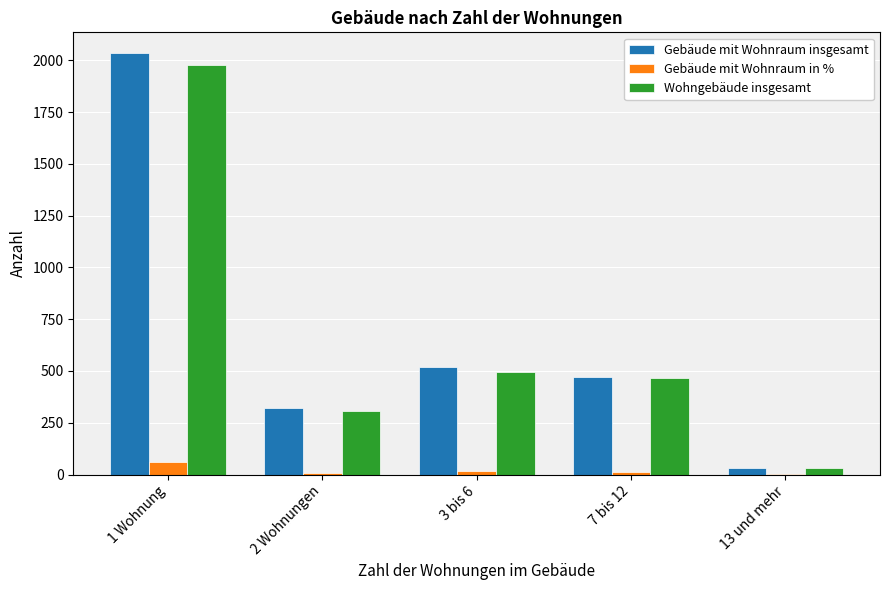

Which series changed the most between 2 Wohnungen and 3 bis 6?

Gebäude mit Wohnraum insgesamt